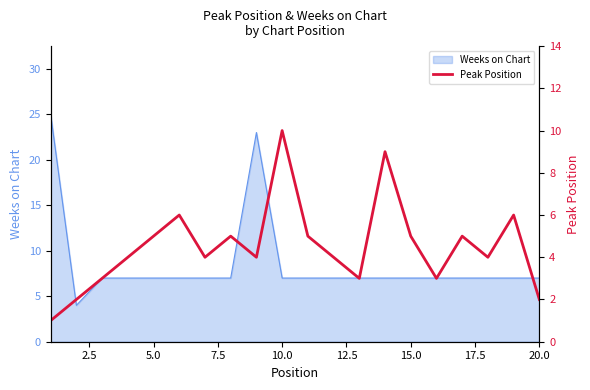

What is the maximum value for Weeks on Chart?

25